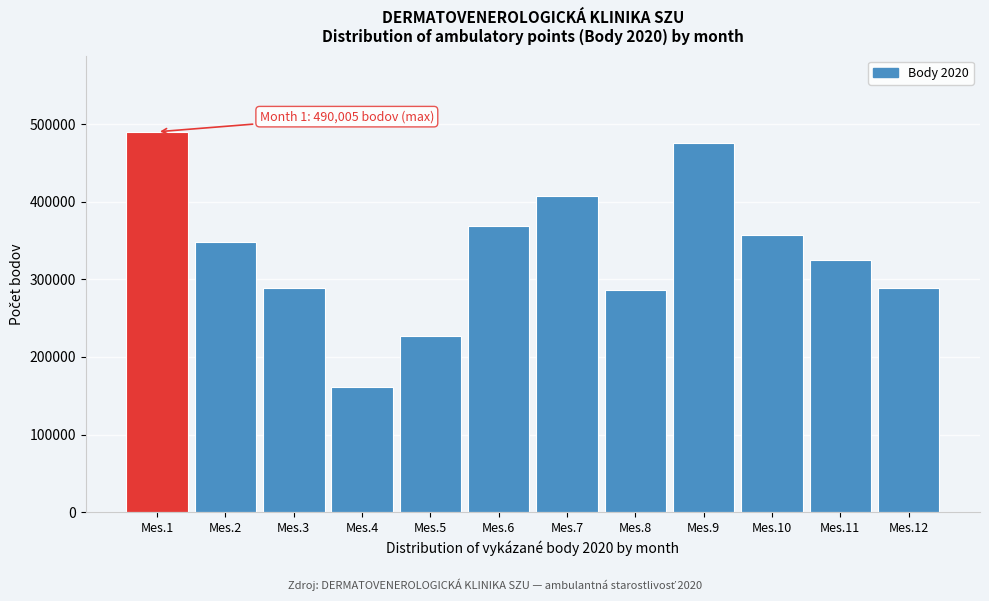

What is the maximum value shown in the chart?

490005